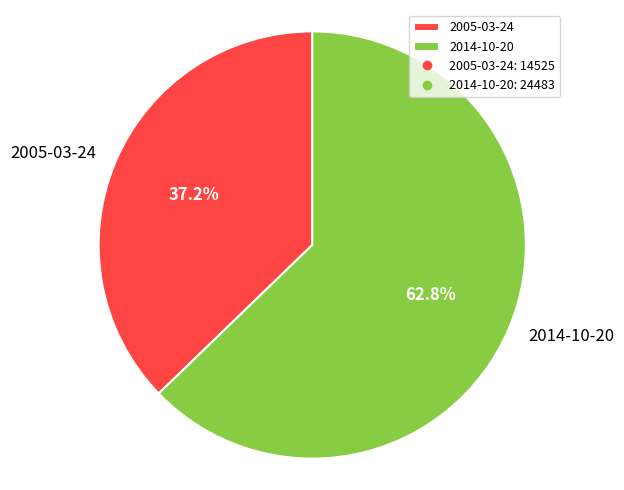

Approximately how many times larger is the value at 2014-10-20 compared to 2005-03-24?

1.7